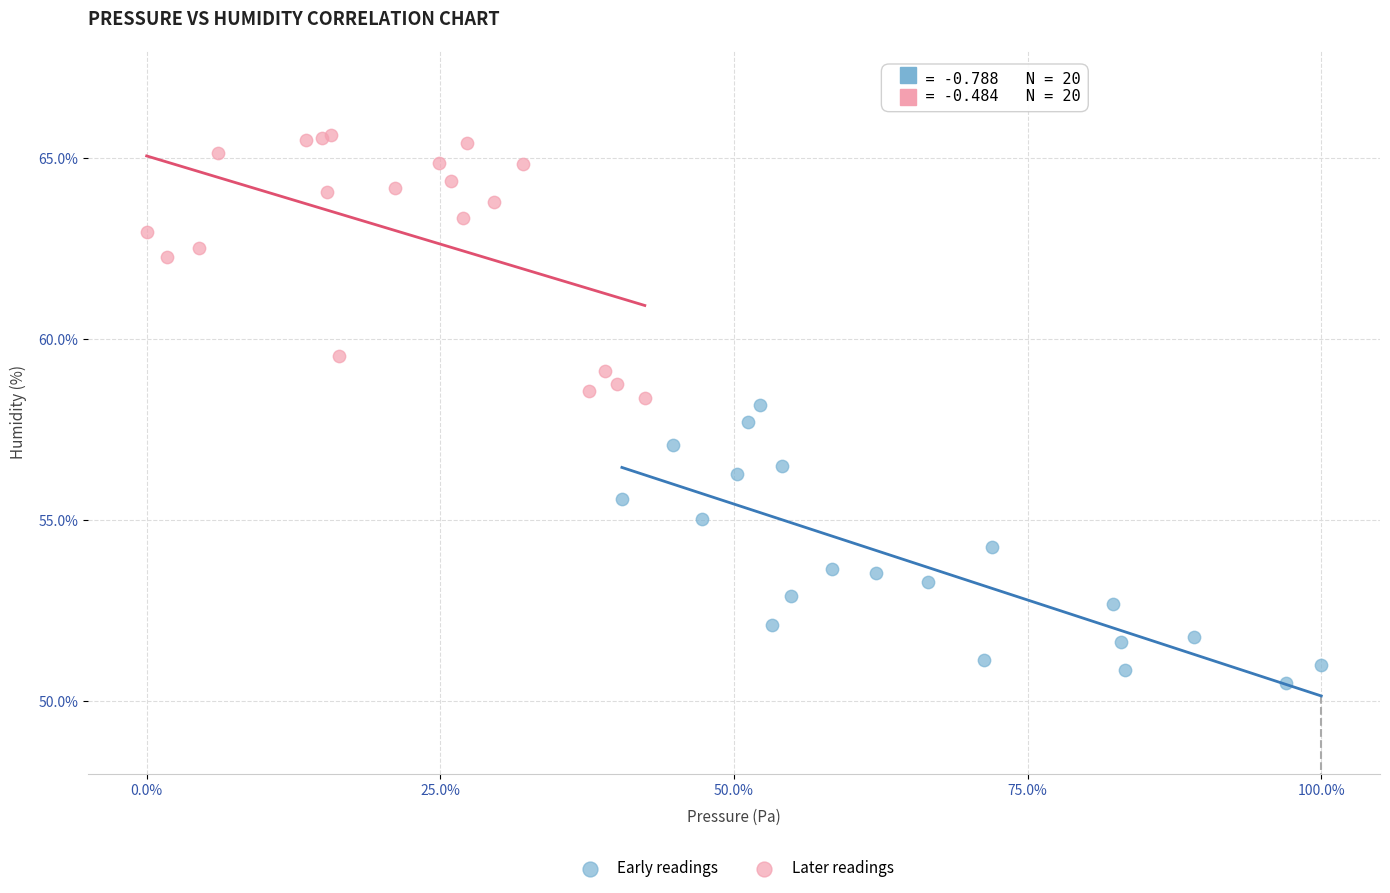

Which series contains the lowest Y value?

Early readings